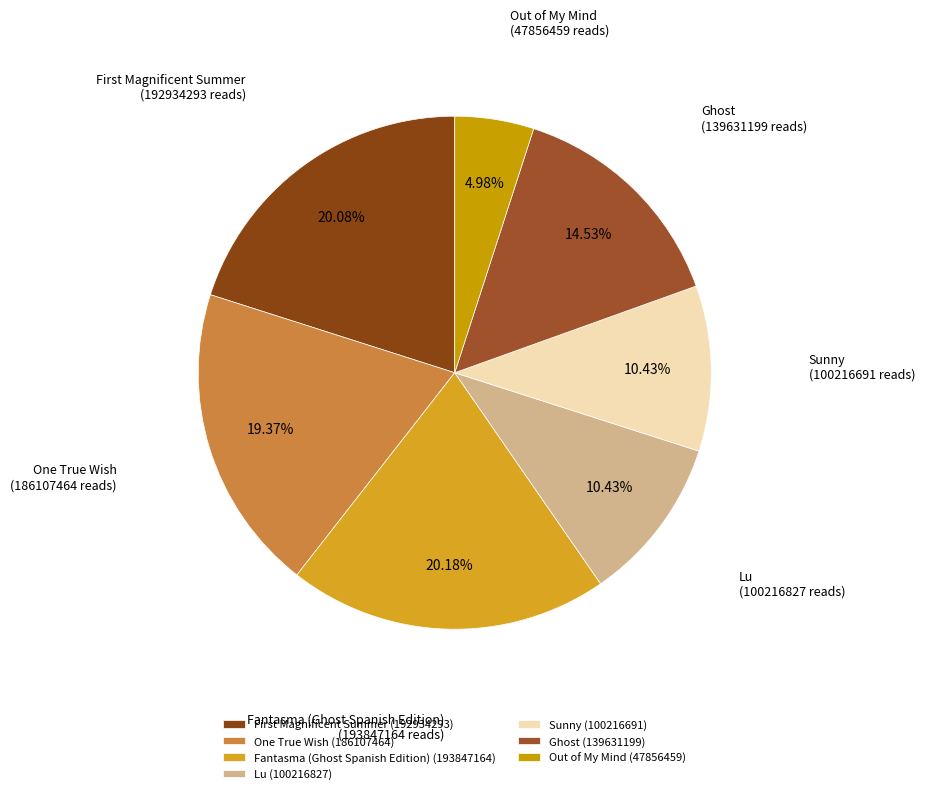

What is the smallest slice in the pie chart?

Out of My Mind